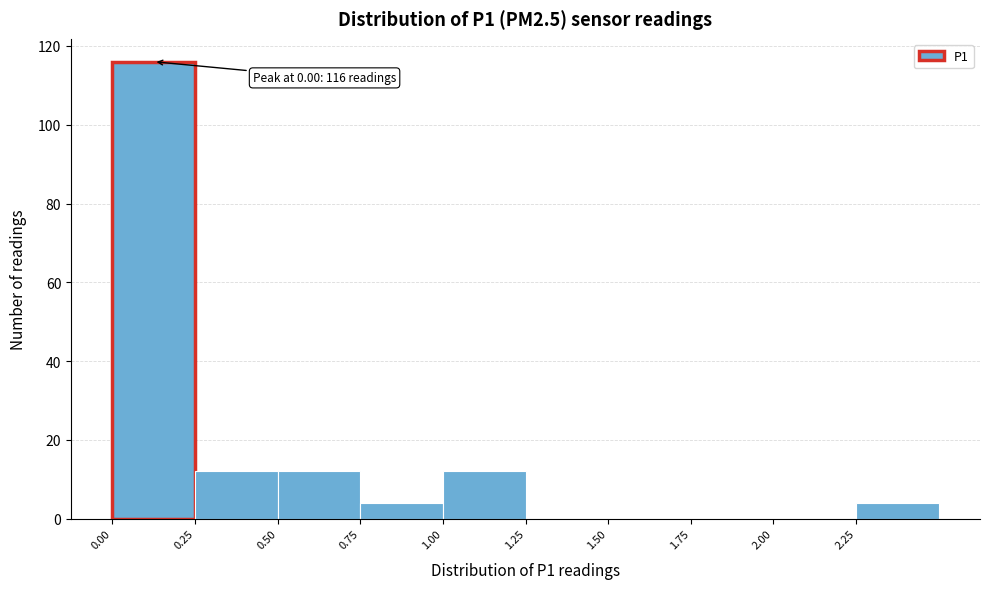

Which range on the x-axis has the tallest bar?

0.00 to 0.25